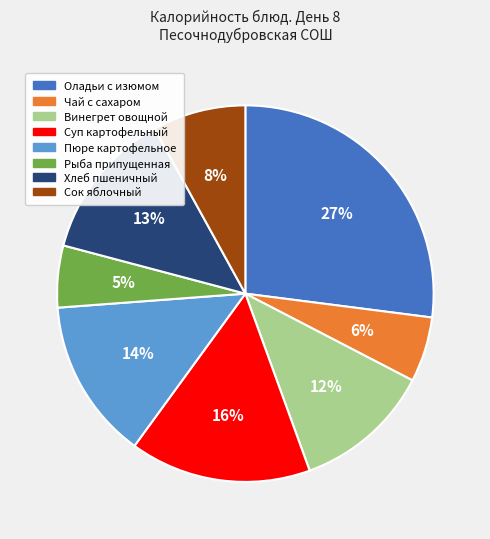

Do Рыба припущенная and Суп картофельный together represent more than half of the pie?

No